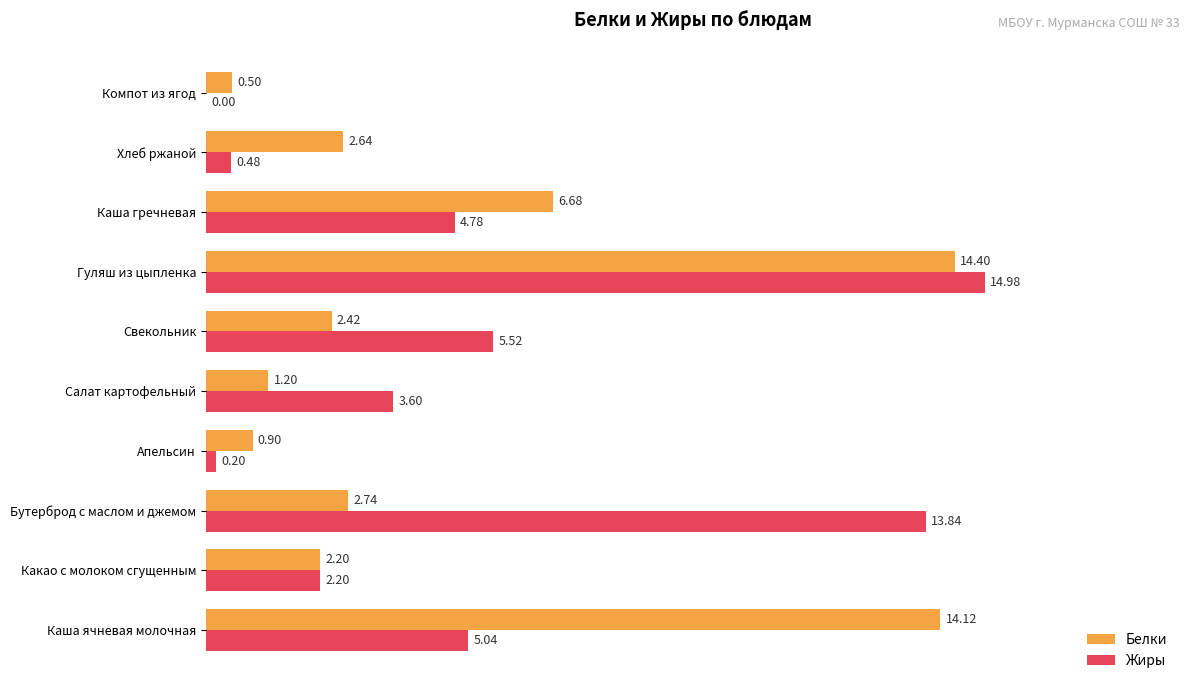

What is the sum of all Жиры values?

50.6